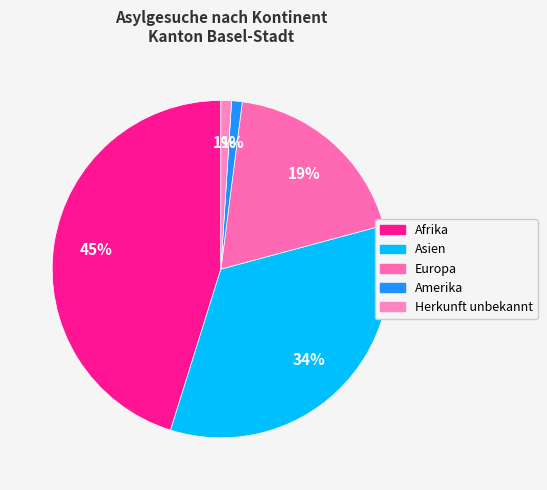

What percentage is the Asien slice, to the nearest percent?

34%